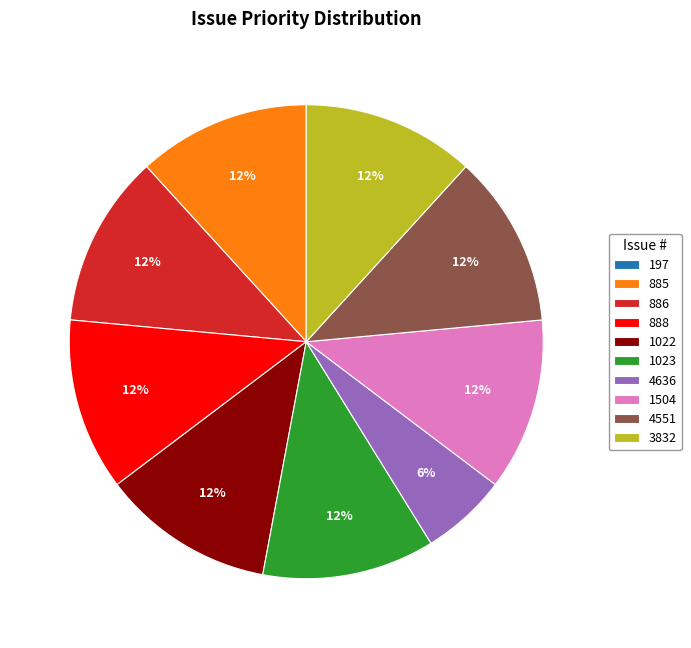

What is the ratio of the value at 3832 to the value at 886?

1.0